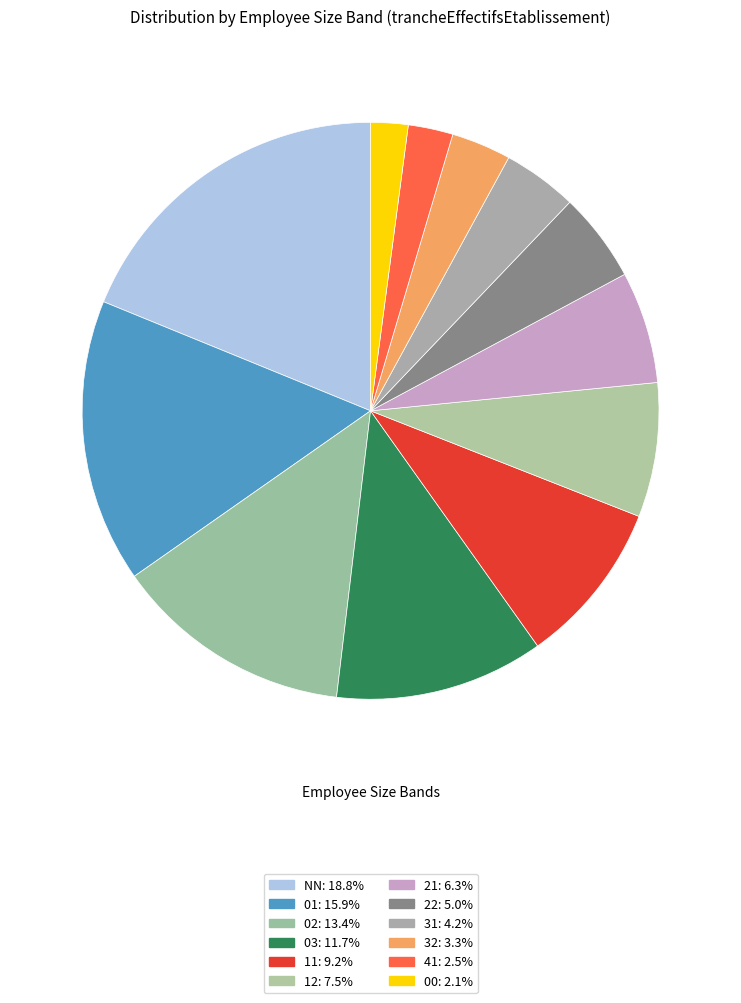

How many slices are in this pie chart?

12